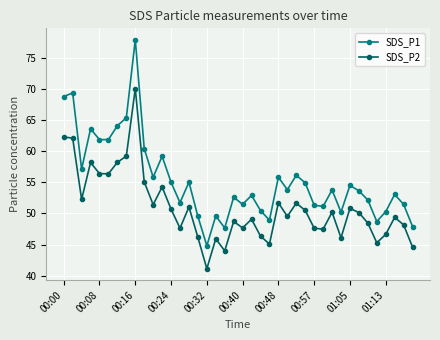

What is the minimum value shown in the chart?

41.1